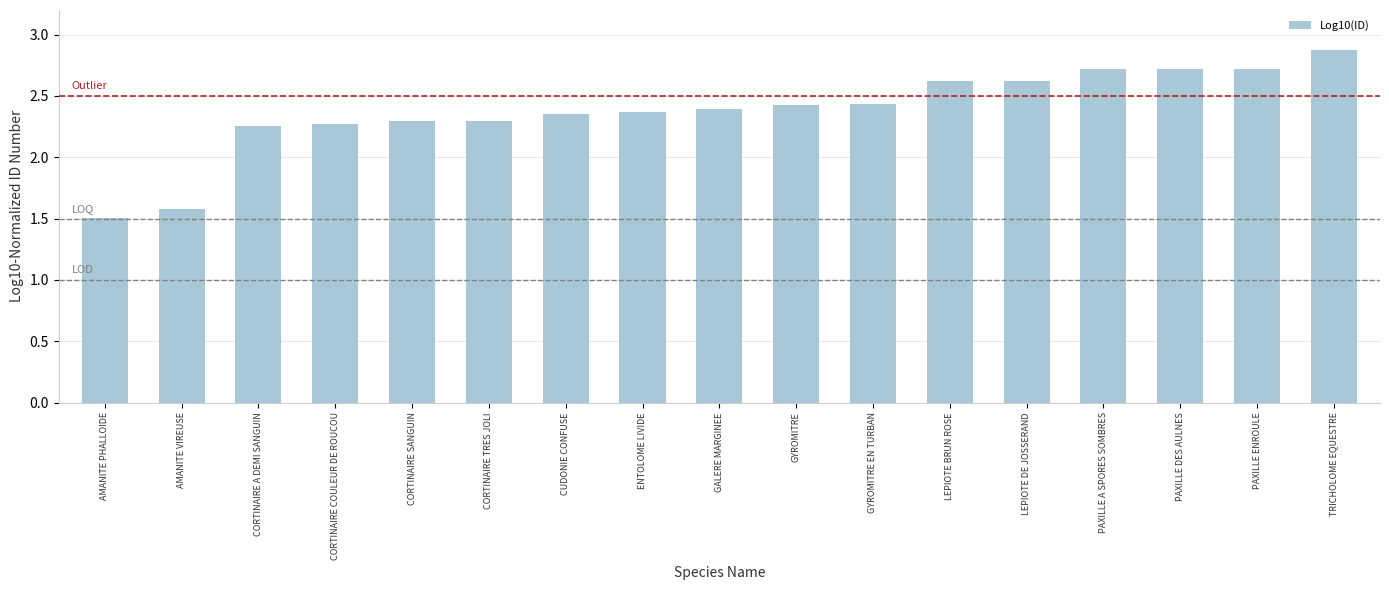

Which label corresponds to the smallest value in the chart?

AMANITE PHALLOIDE